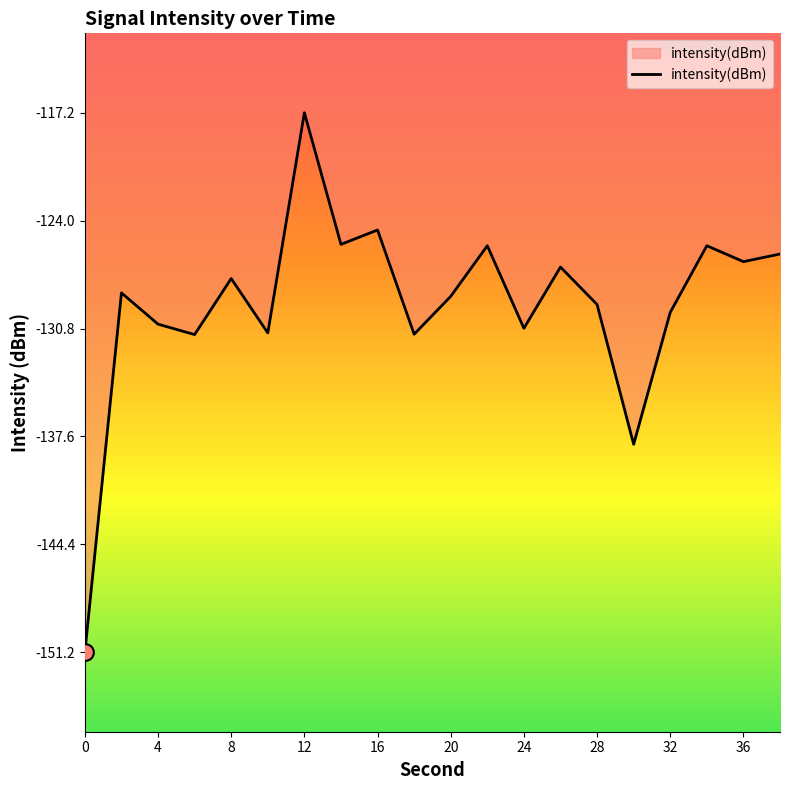

What is the maximum value shown in the chart?

-117.2